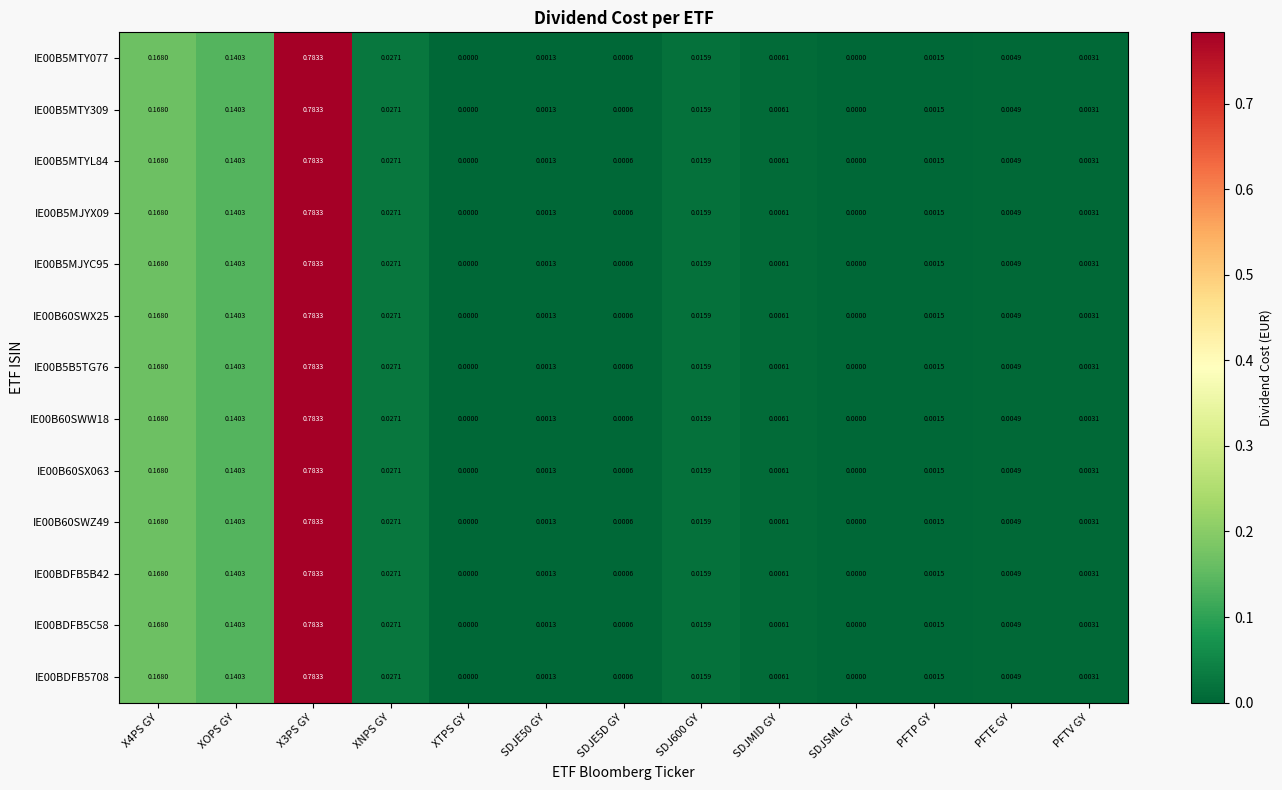

How many values in IE00BDFB5B42 are above zero?

11